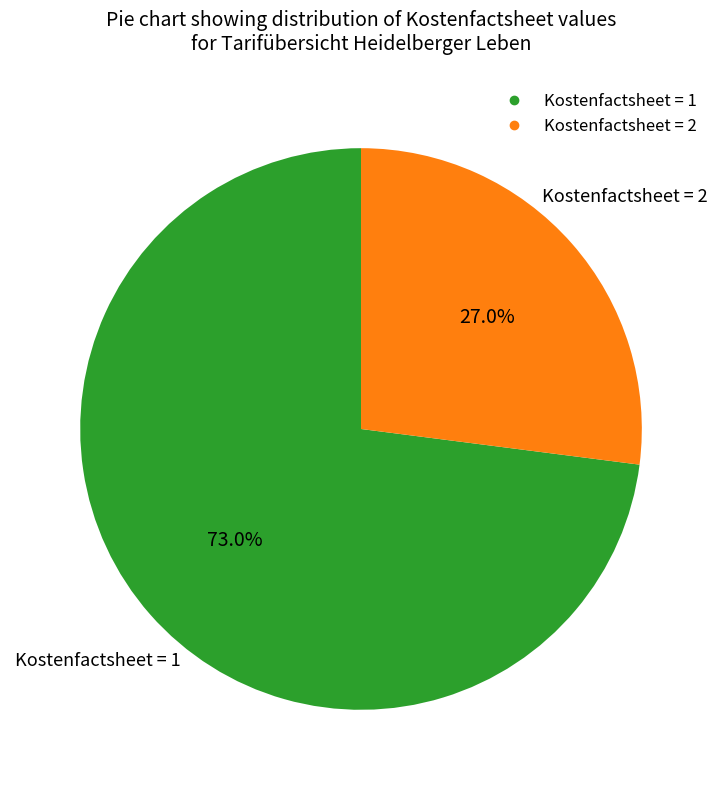

Is there a majority slice in this chart?

Yes